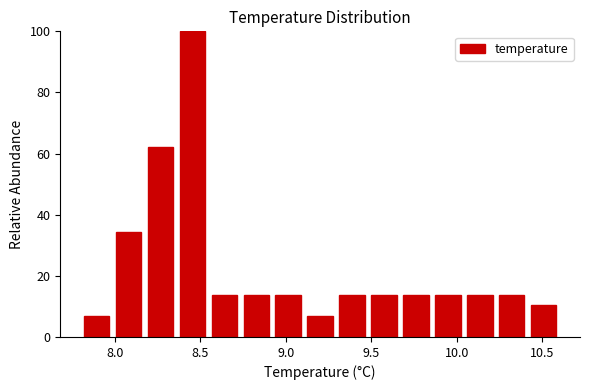

Around what value on the x-axis is the tallest bar? Give the approximate position of its centre, as read against the axis.

8.45